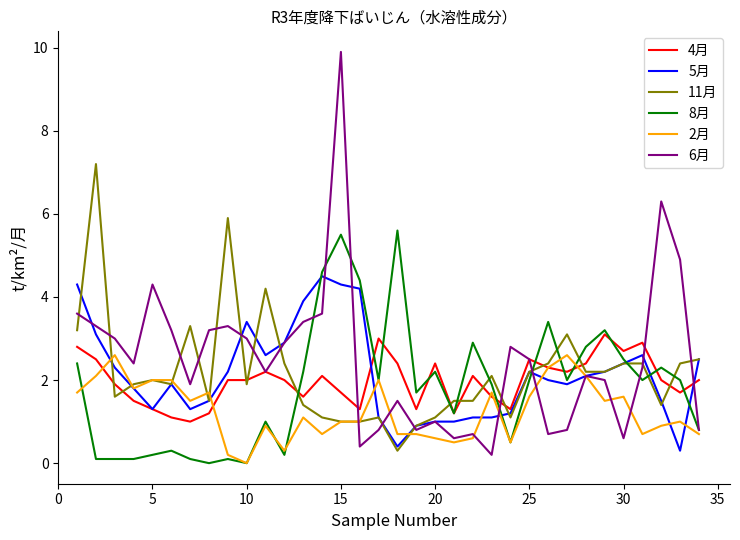

What is the difference between the maximum and minimum values in the 6月 series?

9.7